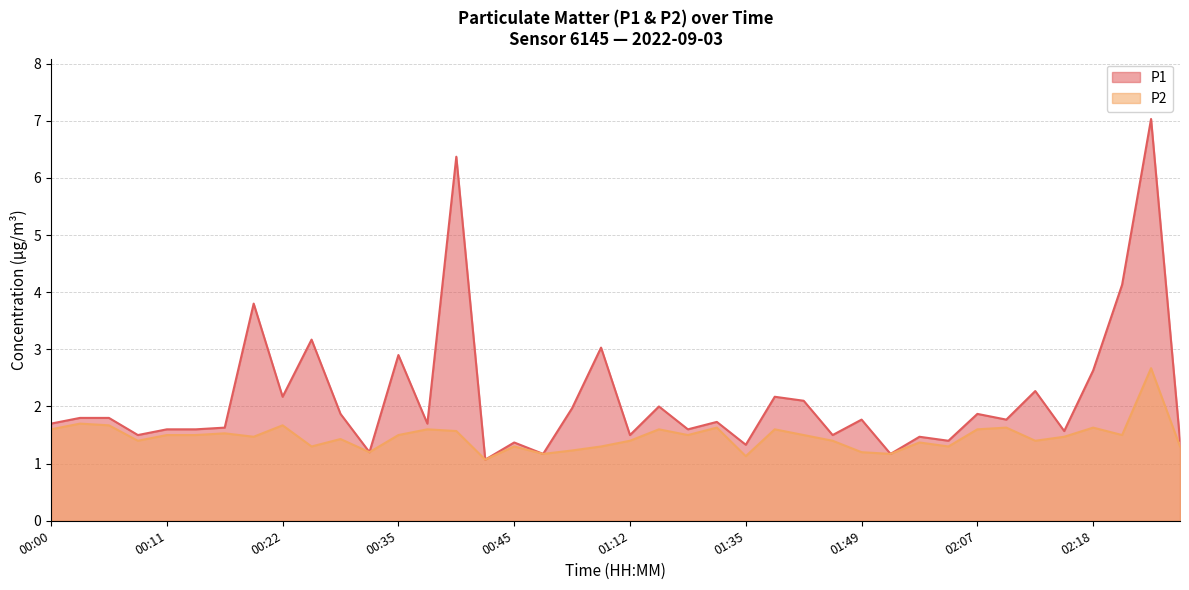

The value of P2 at 01:12 is 0.7. True or false?

False